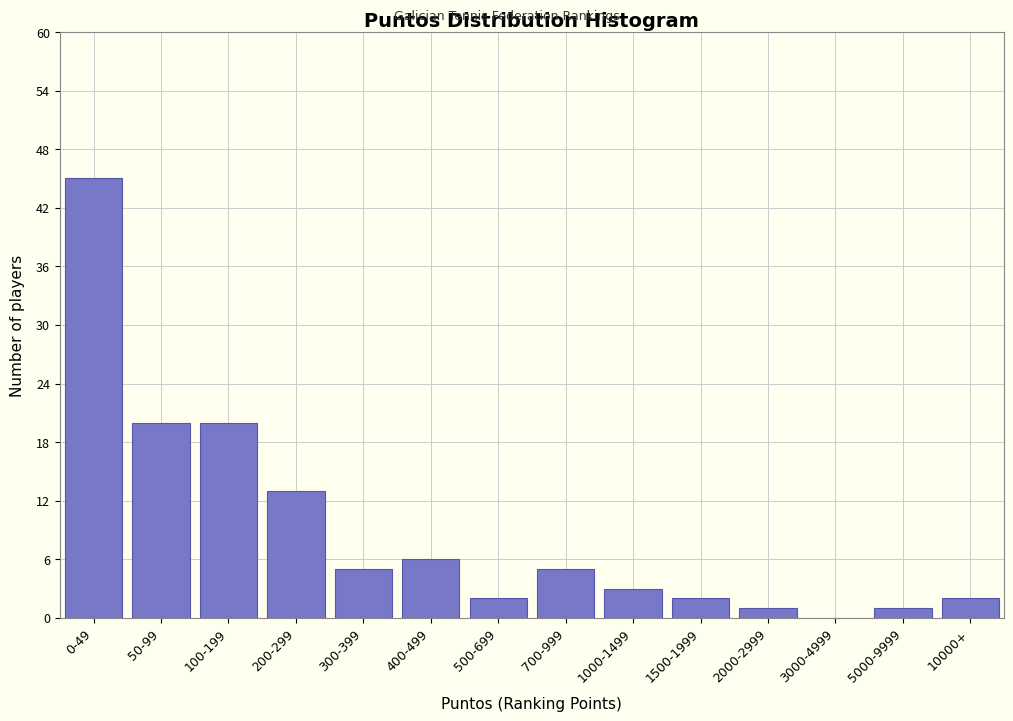

Reading left to right, transcribe all the data shown in this chart.

0-49=45	50-99=20	100-199=20	200-299=13	300-399=5	400-499=6	500-699=2	700-999=5	1000-1499=3	1500-1999=2	2000-2999=1	3000-4999=0	5000-9999=1	10000+=2